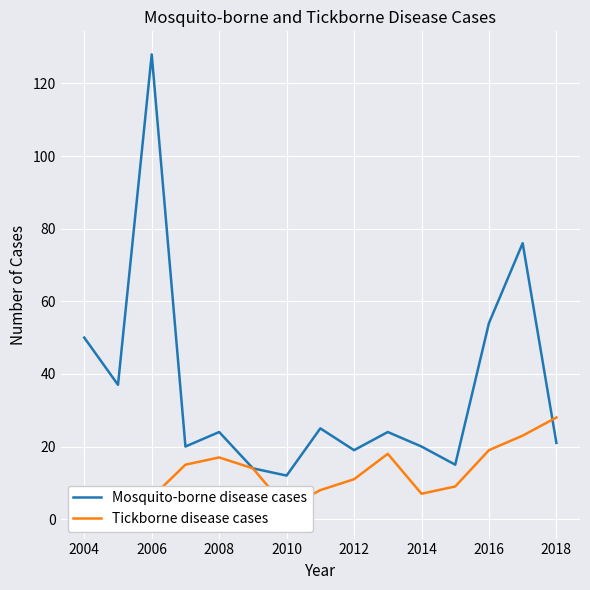

Reading right to left, what are all the values shown in this chart?

Mosquito-borne disease cases: 21	76	54	15	20	24	19	25	12	14	24	20	128	37	50
Tickborne disease cases: 28	23	19	9	7	18	11	8	3	14	17	15	6	3	1